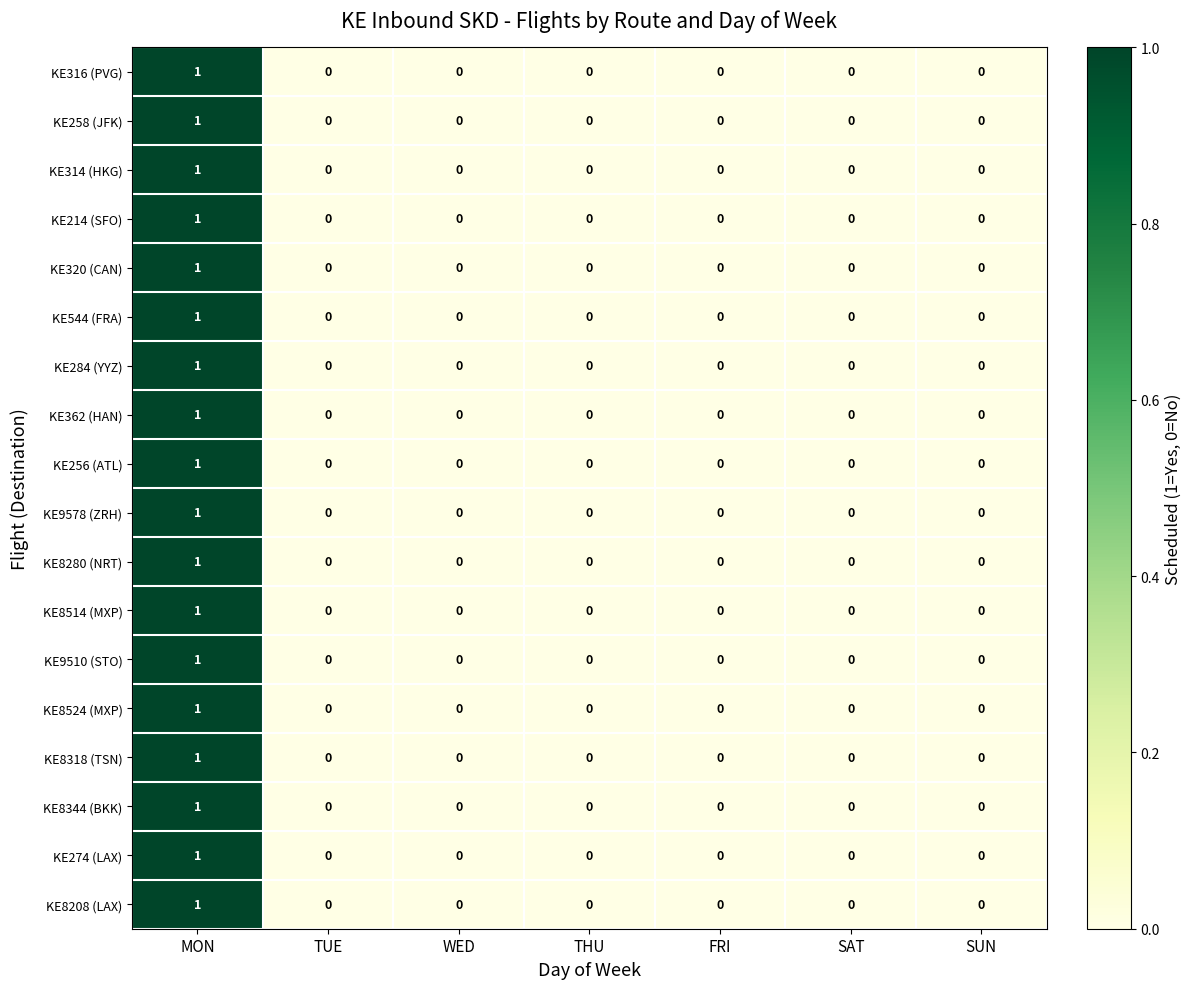

How many data points in KE320 (CAN) are above 0?

1